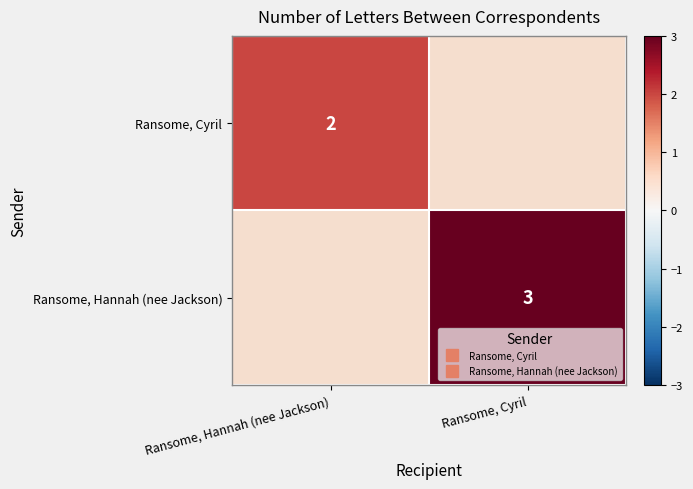

At how many categories does at least one series exceed 2?

1